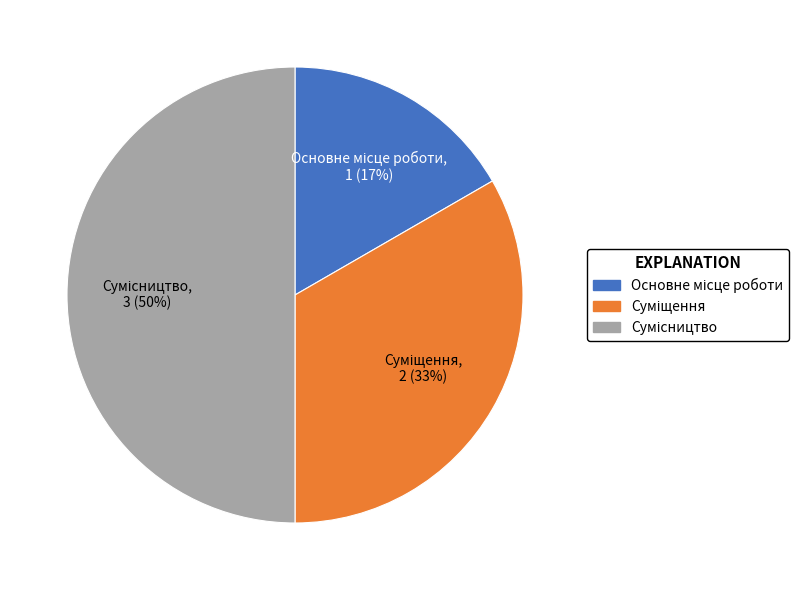

To the nearest percent, what is the average slice percentage?

33%